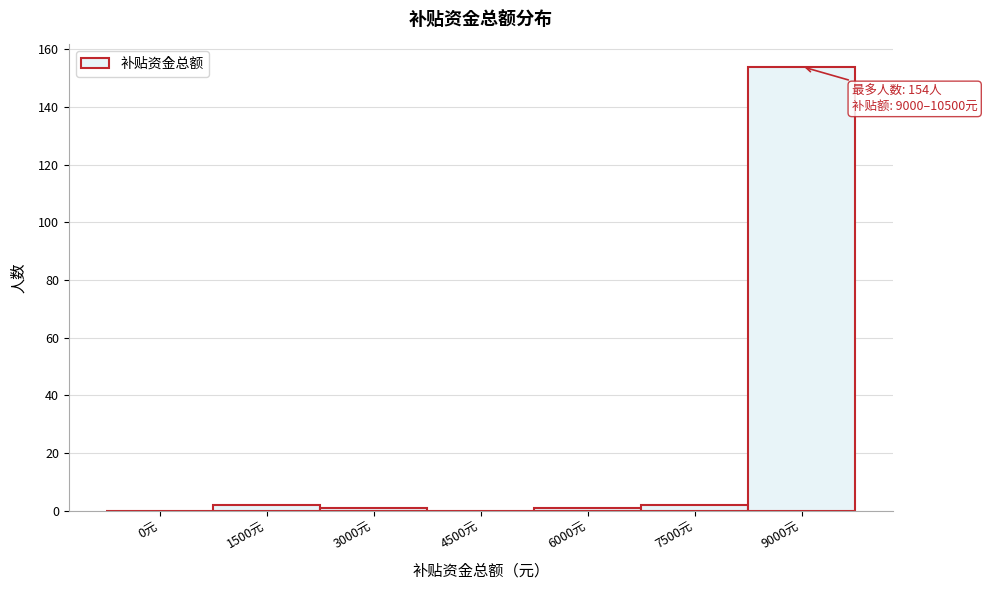

Reading left to right, extract all data points from this chart.

0元=0	1500元=2	3000元=1	4500元=0	6000元=1	7500元=2	9000元=154